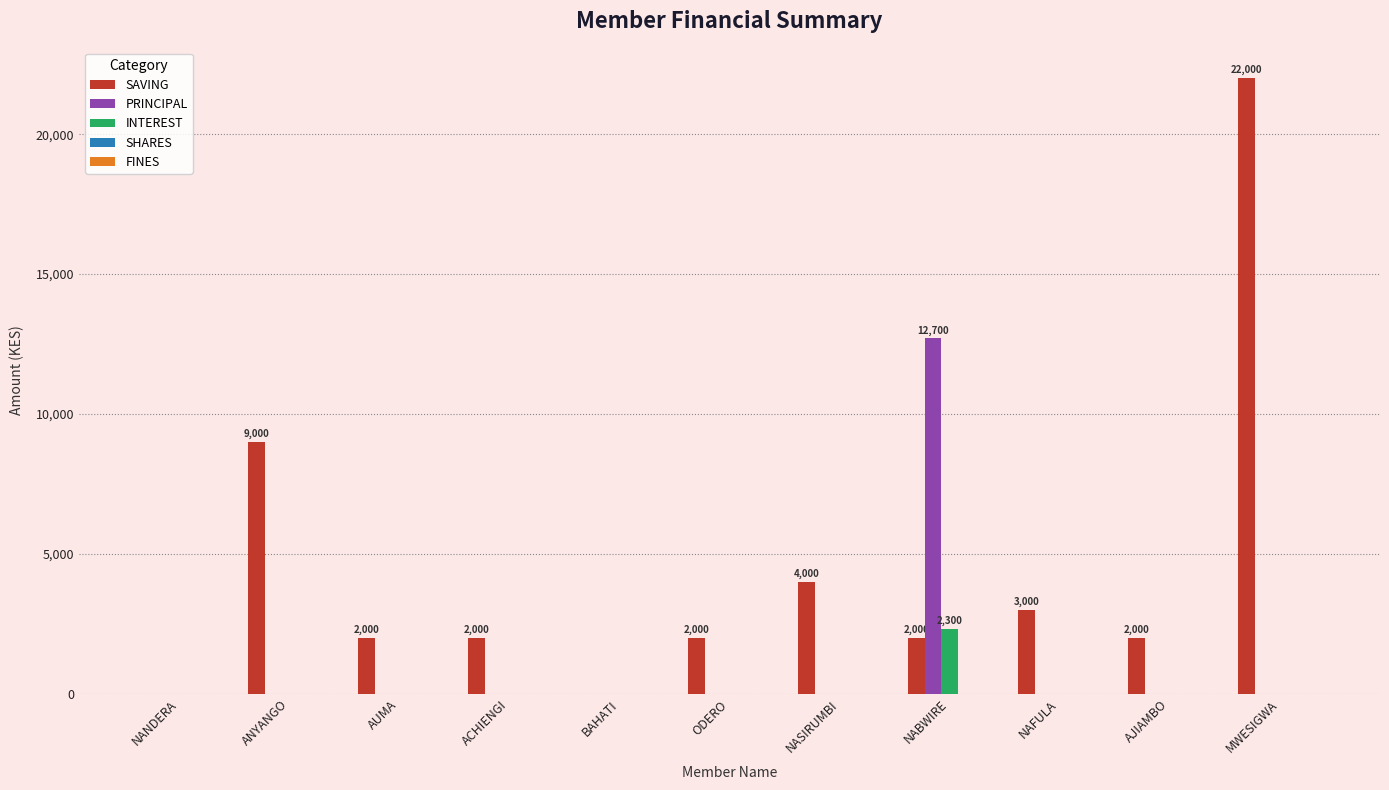

Is it true that PRINCIPAL equals 0 at AJIAMBO?

True